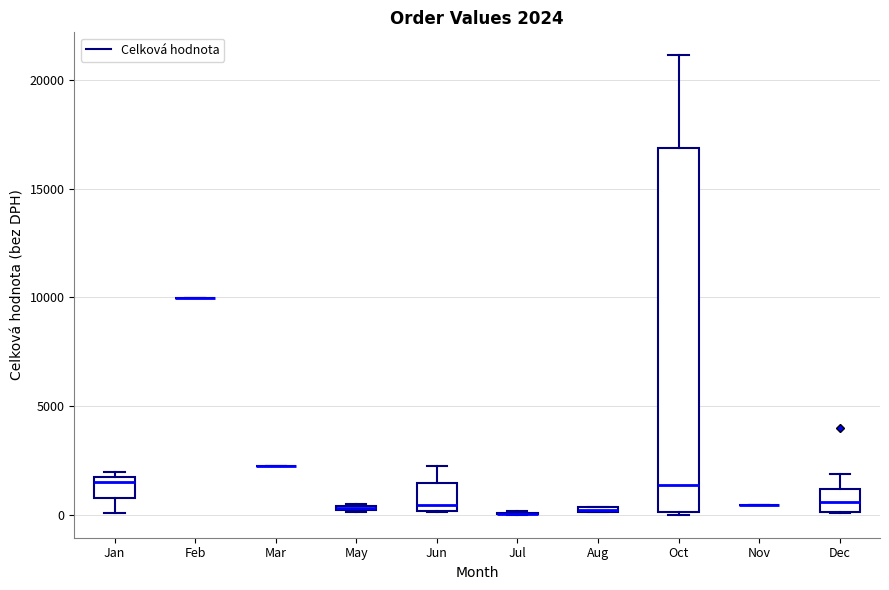

Which box is the tallest, from its lower edge to its upper edge?

Oct